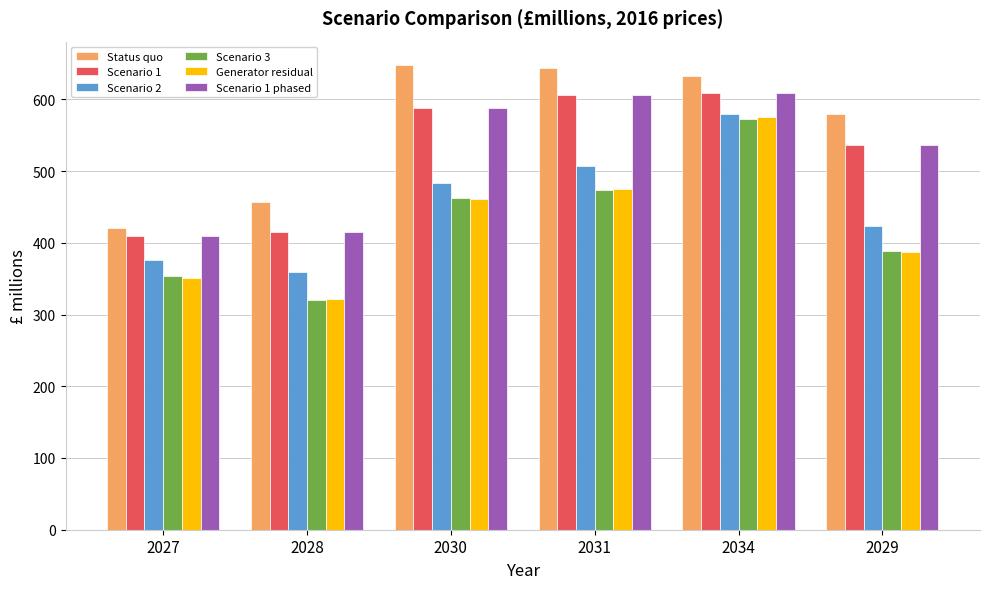

What is the maximum value for Scenario 2?

580